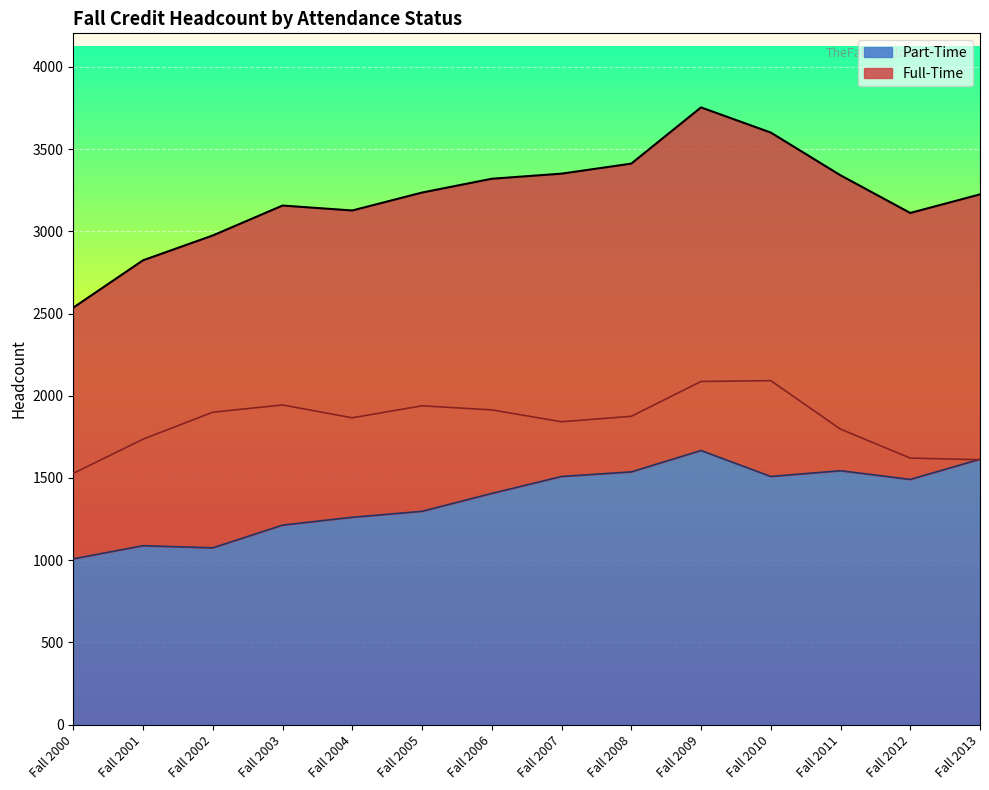

True or false: Part-Time has a value of 607 at Fall 2003.

False